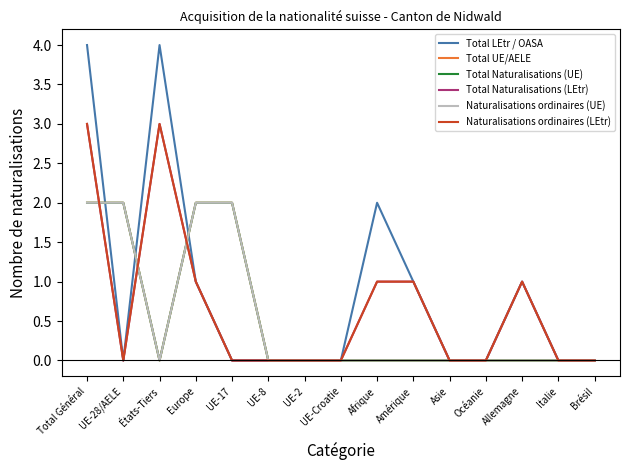

What is the sum of the Total LEtr / OASA values at États-Tiers and Total Général?

8